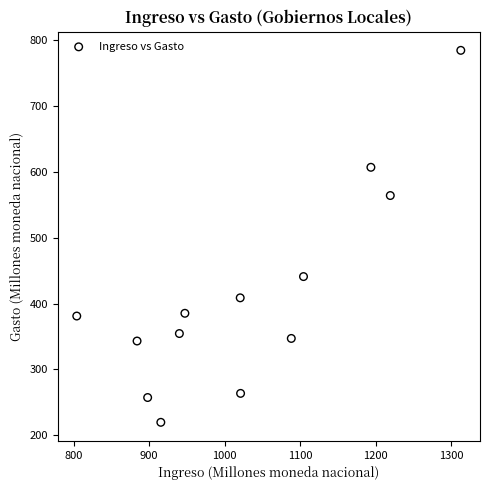

What is the range of Y values (max minus min)?

565.4